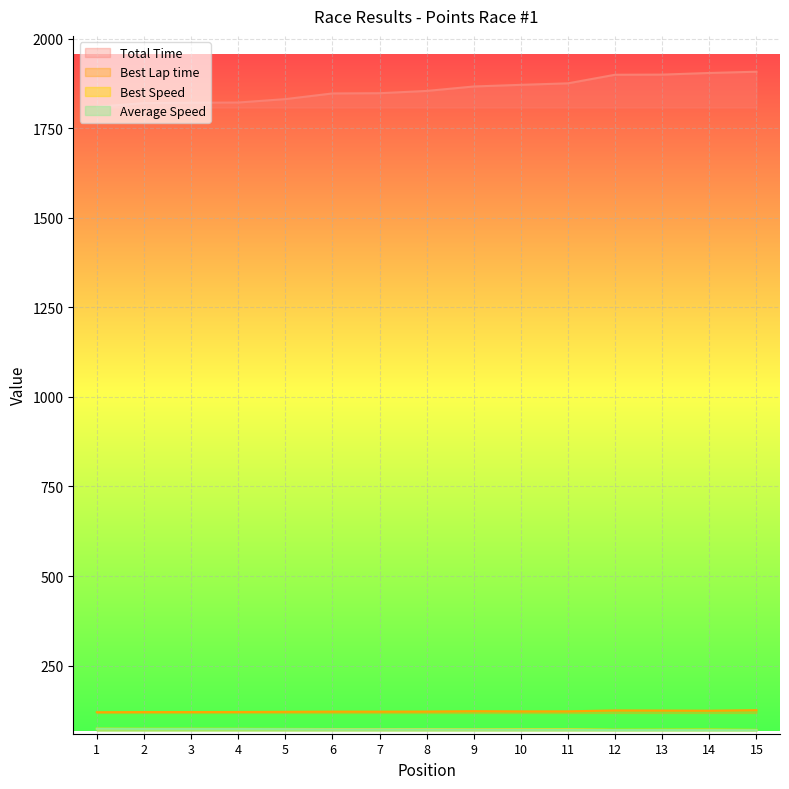

What is the difference between the Average Speed values at 7 and 14?

2.1